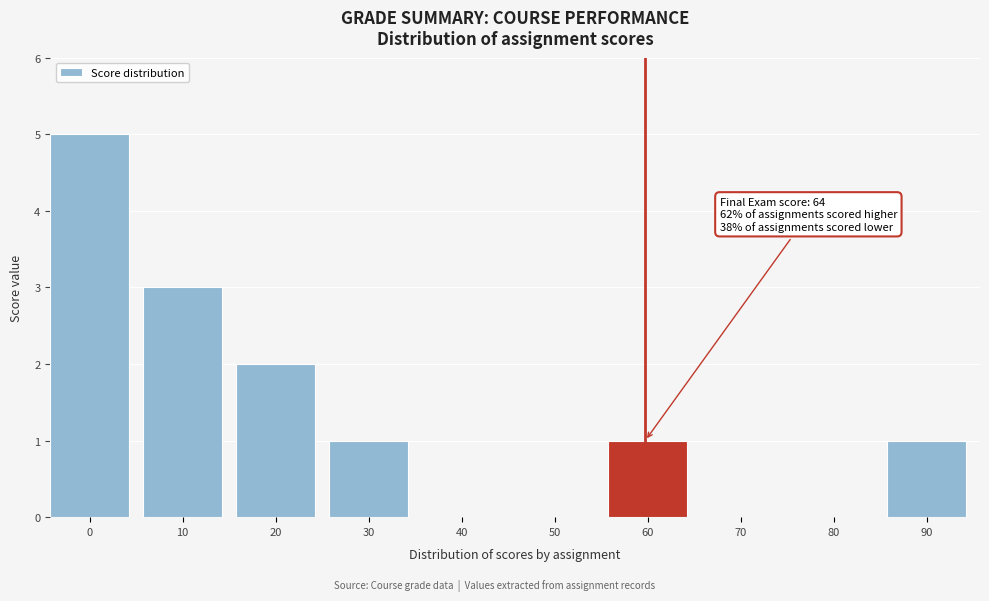

Reading right to left, what are all the values shown in this chart?

90=1	80=0	70=0	60=1	50=0	40=0	30=1	20=2	10=3	0=5